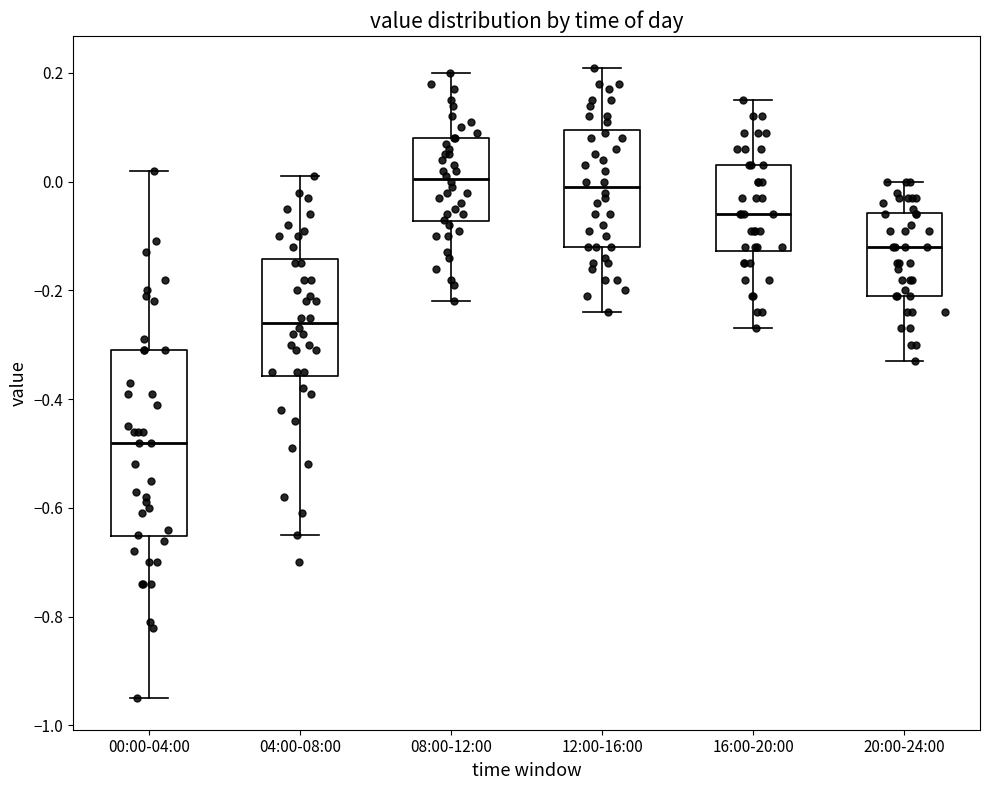

Reading left to right, transcribe this box plot: for each box, give where its median line is, the range the box spans, and where its two whiskers end, as read against the y-axis. The values are not printed on the chart, so give them approximately, as read against the axis.

00:00-04:00: median -0.48, box -0.66 to -0.30, whiskers -0.94 to 0.02
04:00-08:00: median -0.26, box -0.36 to -0.14, whiskers -0.64 to 0.02
08:00-12:00: median 0.00, box -0.08 to 0.08, whiskers -0.22 to 0.20
12:00-16:00: median 0.00, box -0.12 to 0.10, whiskers -0.24 to 0.22
16:00-20:00: median -0.06, box -0.12 to 0.04, whiskers -0.26 to 0.16
20:00-24:00: median -0.12, box -0.20 to -0.06, whiskers -0.32 to 0.00